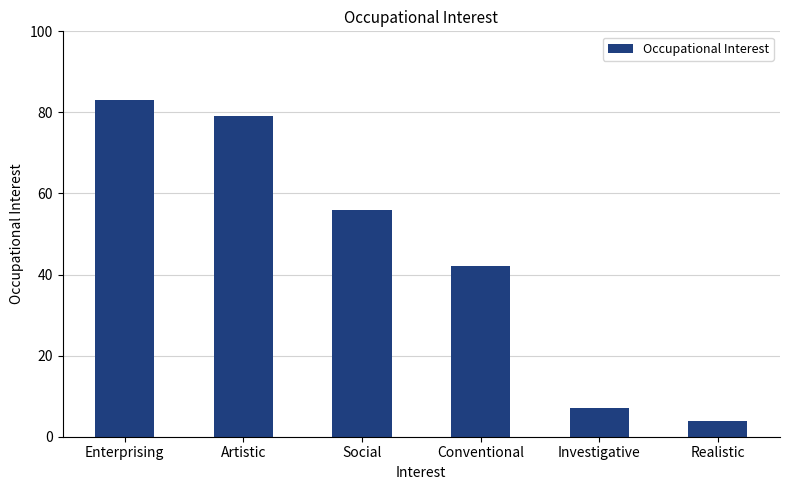

Are the bars grouped side by side (vs. stacked)?

No